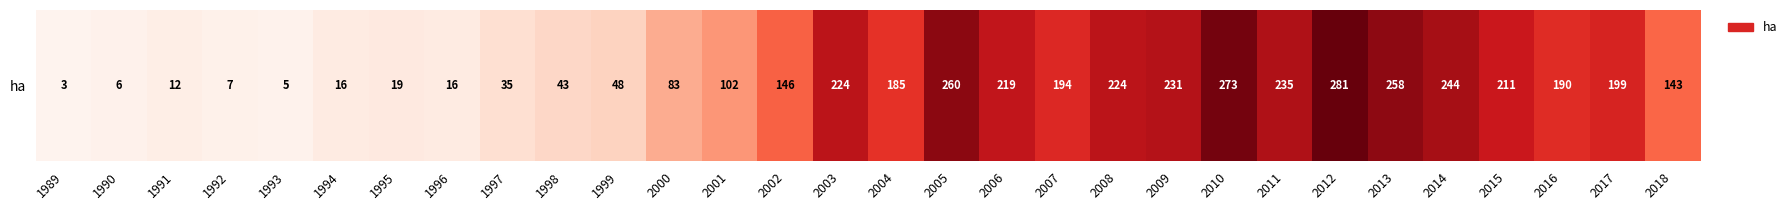

What is the greatest value displayed?

281